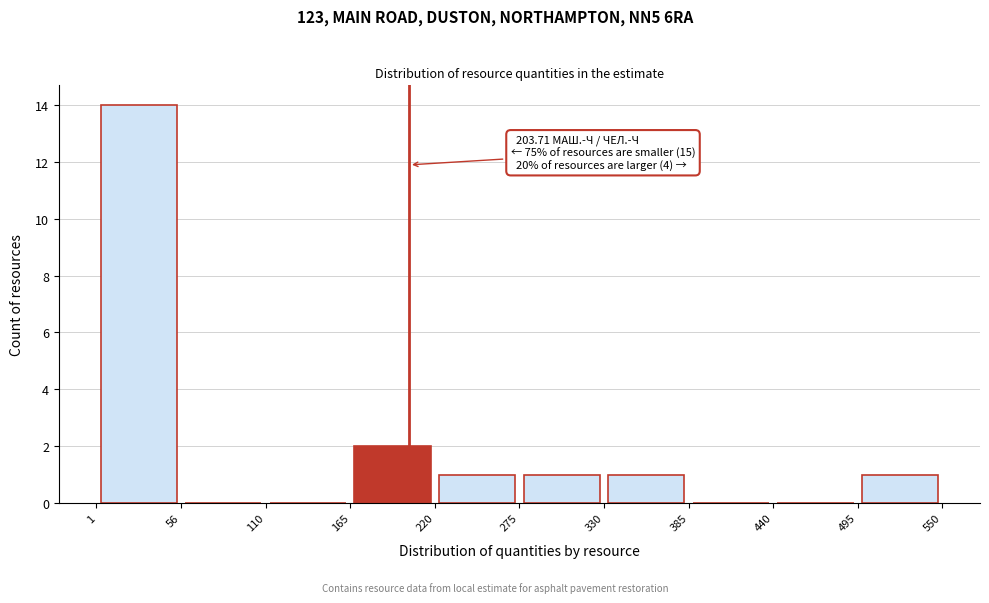

Over which range of the x-axis is the bar tallest?

1 to 56